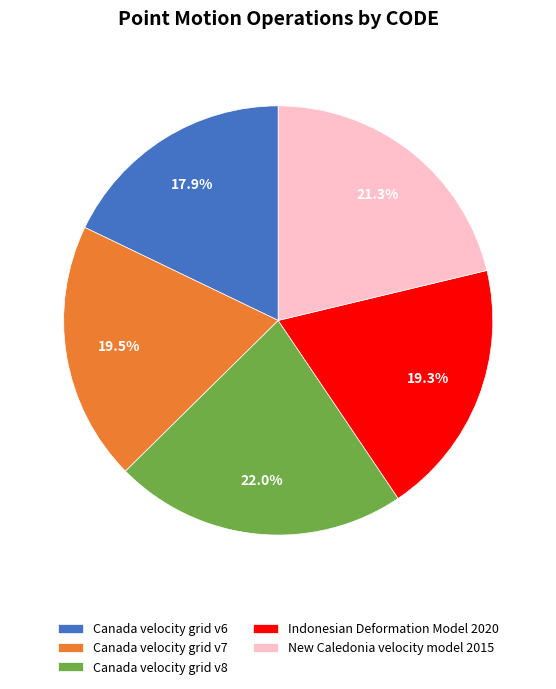

What is the total percentage of Canada velocity grid v7 and New Caledonia velocity model 2015?

40.8%